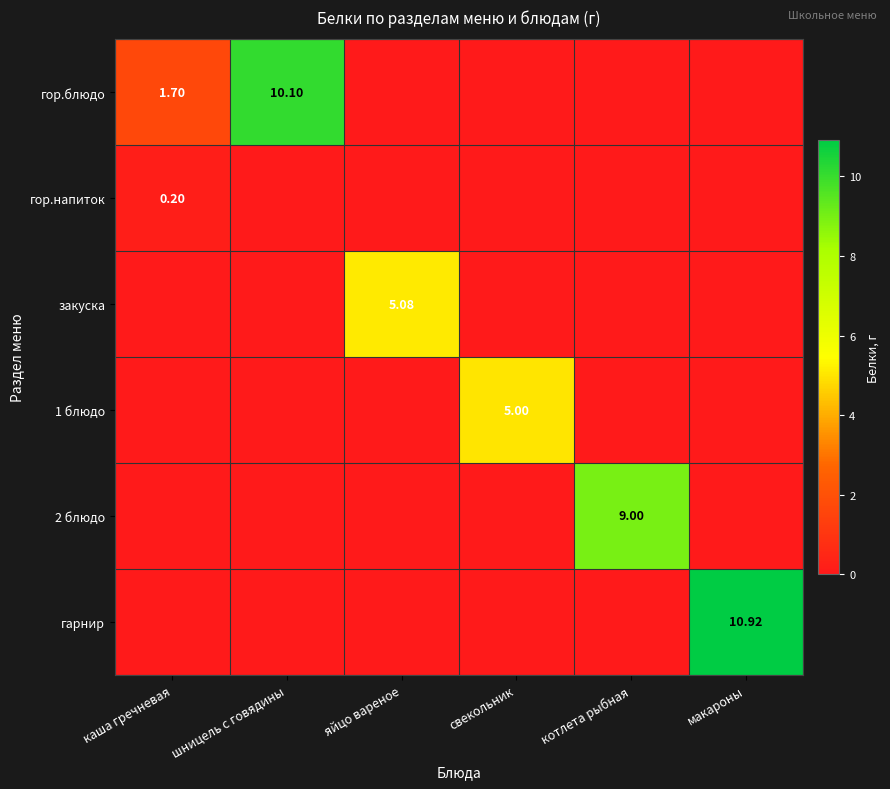

Is the value of гарнир at свекольник greater than the value of закуска at яйцо вареное?

No